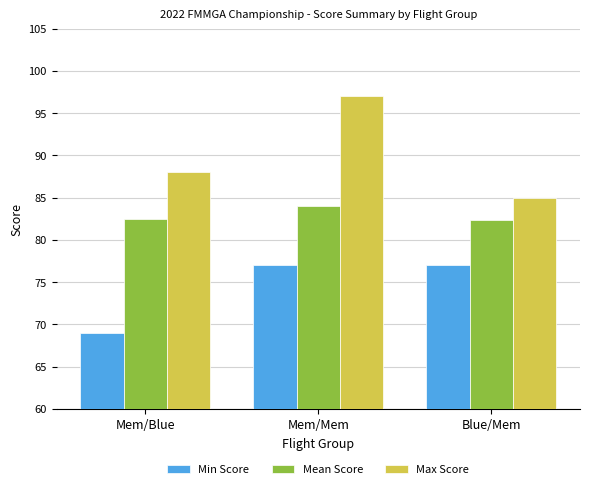

How many bars are there in total?

9